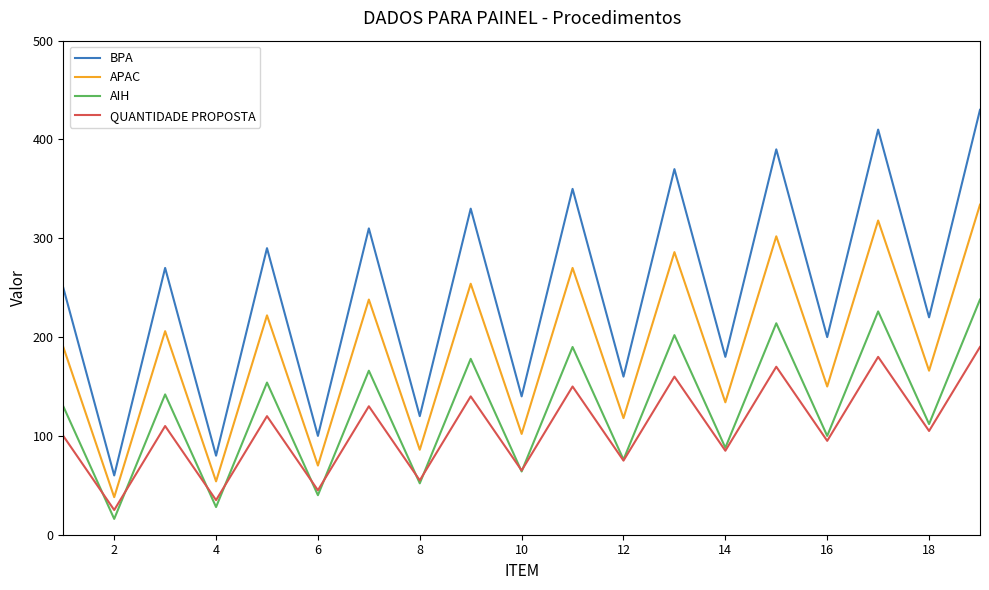

Rank the series by their maximum value, from lowest to highest.

QUANTIDADE PROPOSTA, AIH, APAC, BPA